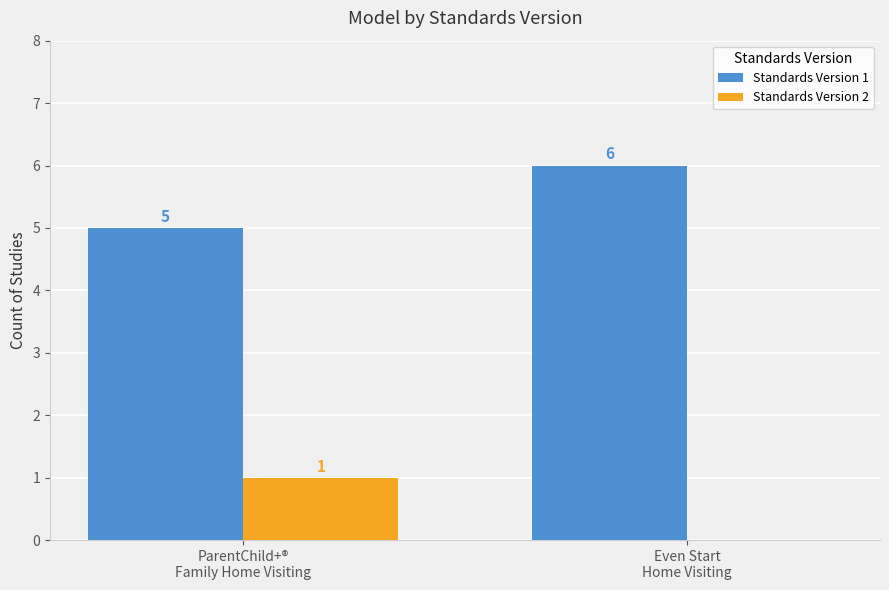

Which series has the largest total across all categories?

Standards Version 1